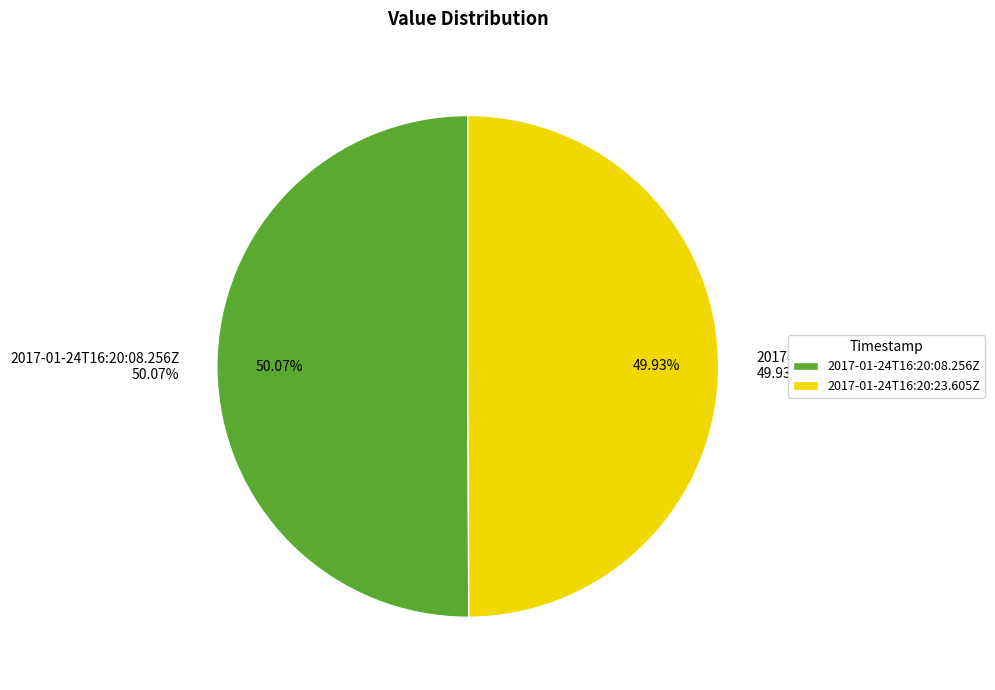

Rank the categories by value from highest to lowest.

2017-01-24T16:20:08.256Z, 2017-01-24T16:20:23.605Z